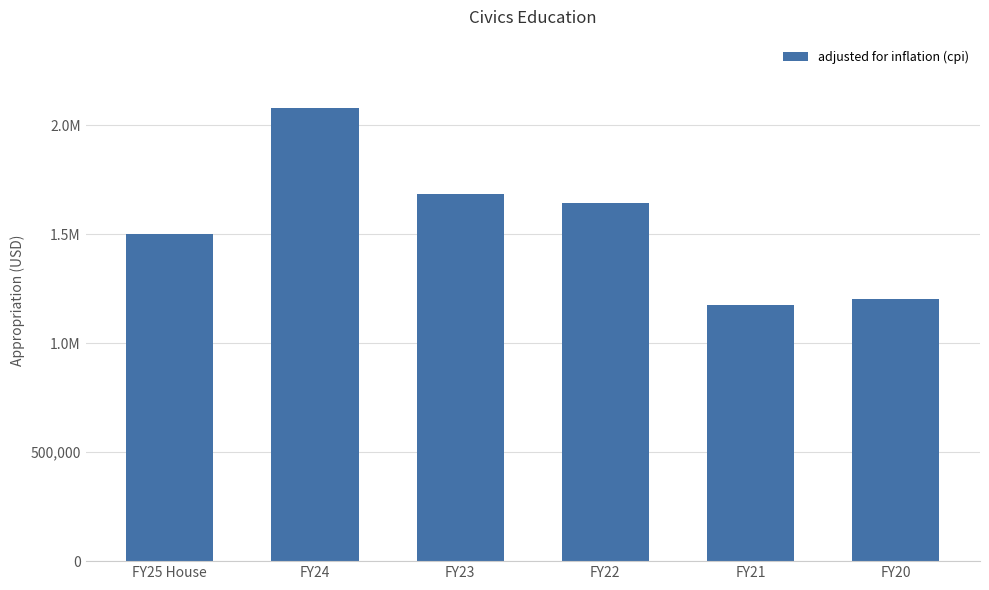

List the labels in order of value, smallest first.

FY21, FY20, FY25 House, FY22, FY23, FY24